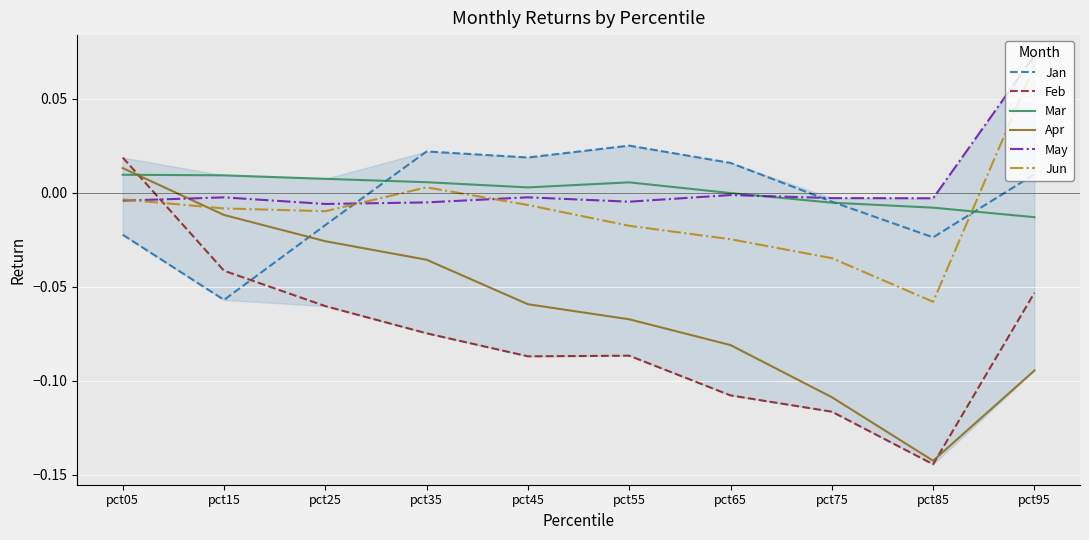

Count the number of categories in the chart.

10